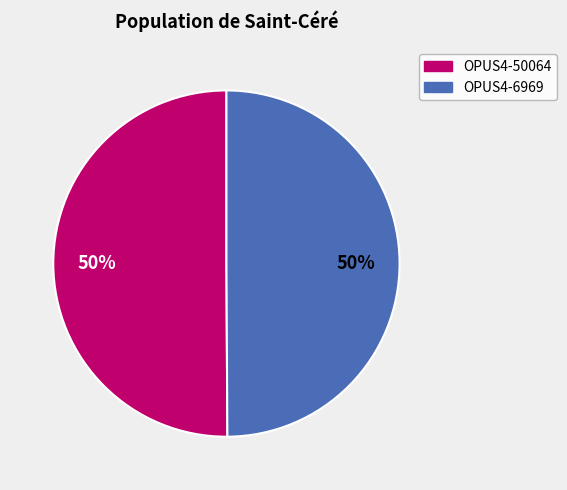

How many slices are in this pie chart?

2